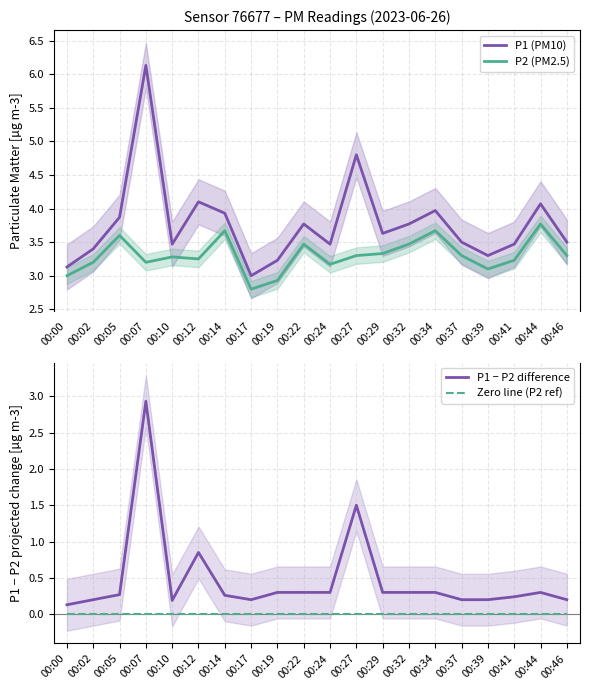

How many data points in P2 (PM2.5) are less than 3?

2